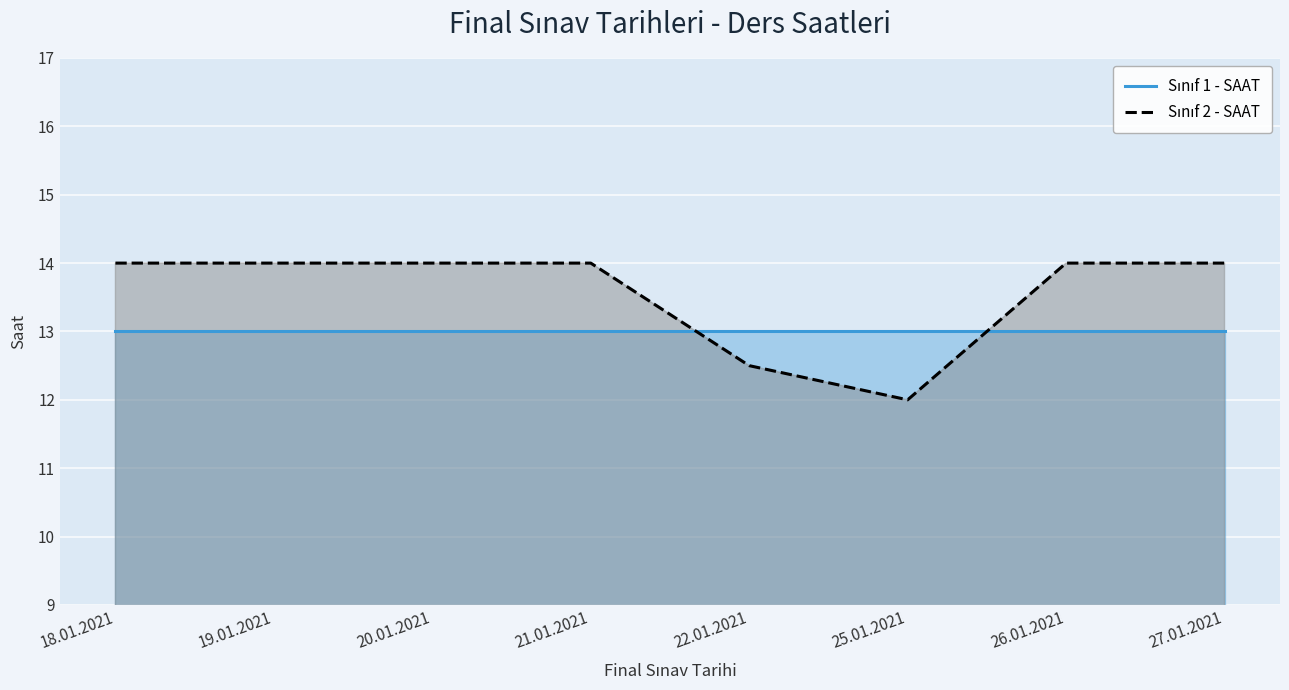

Which series has the largest total across all categories?

Sınıf 2 - SAAT